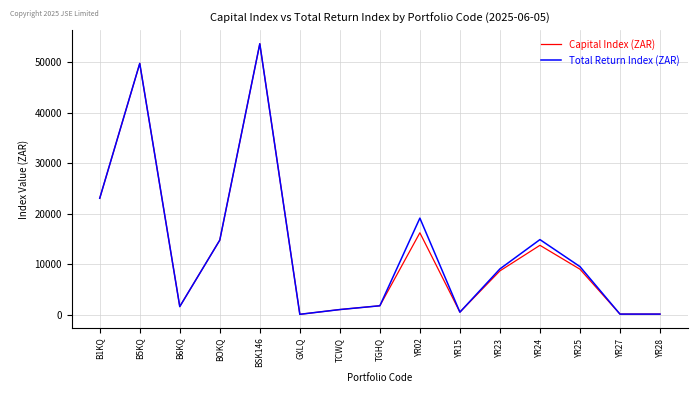

At which category is the sum across all series the highest?

BSK146